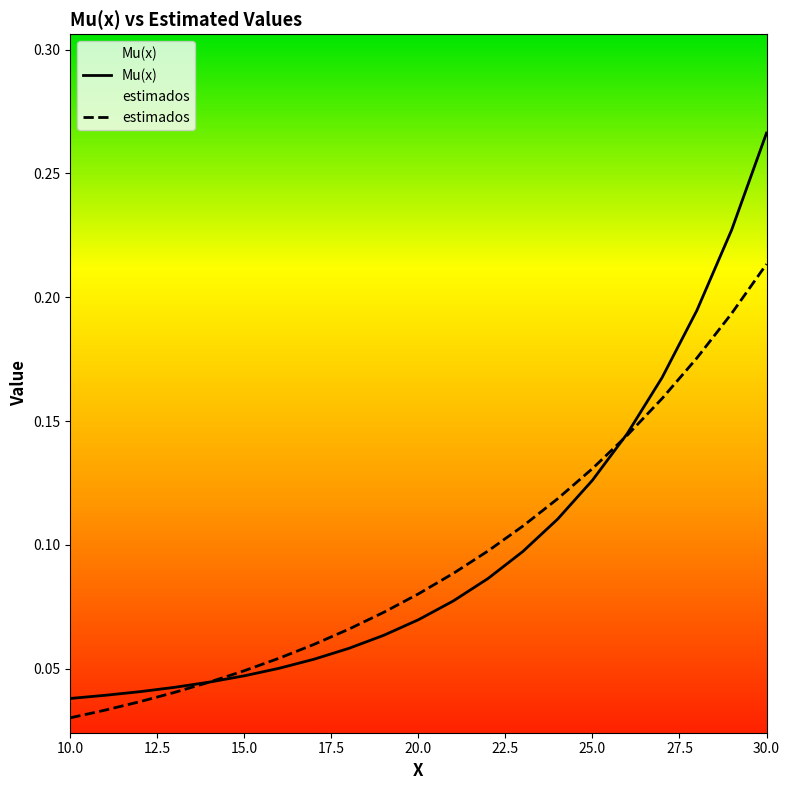

True or false: Mu(x) and estimados cross at least once.

True